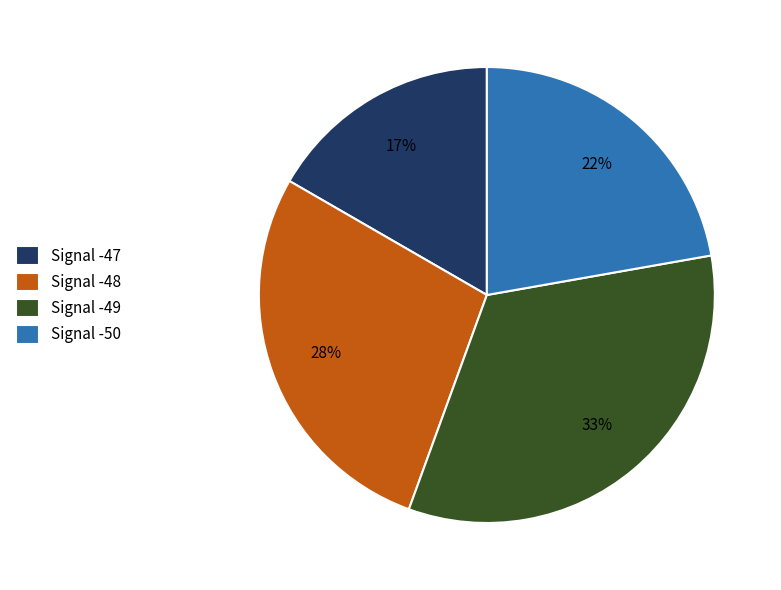

Between Signal -50 and Signal -49, which is larger?

Signal -49